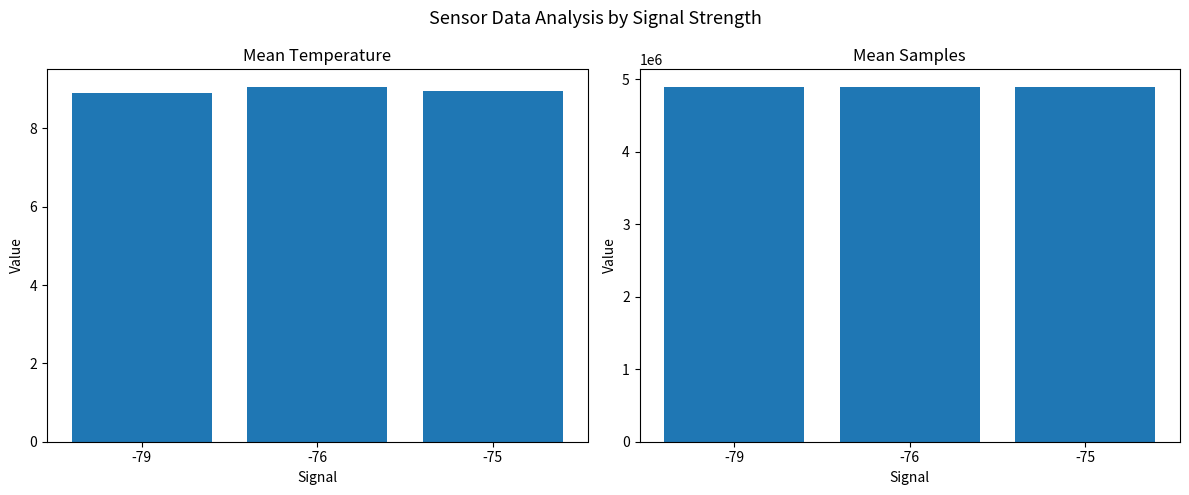

Are the bars grouped side by side (vs. stacked)?

Yes